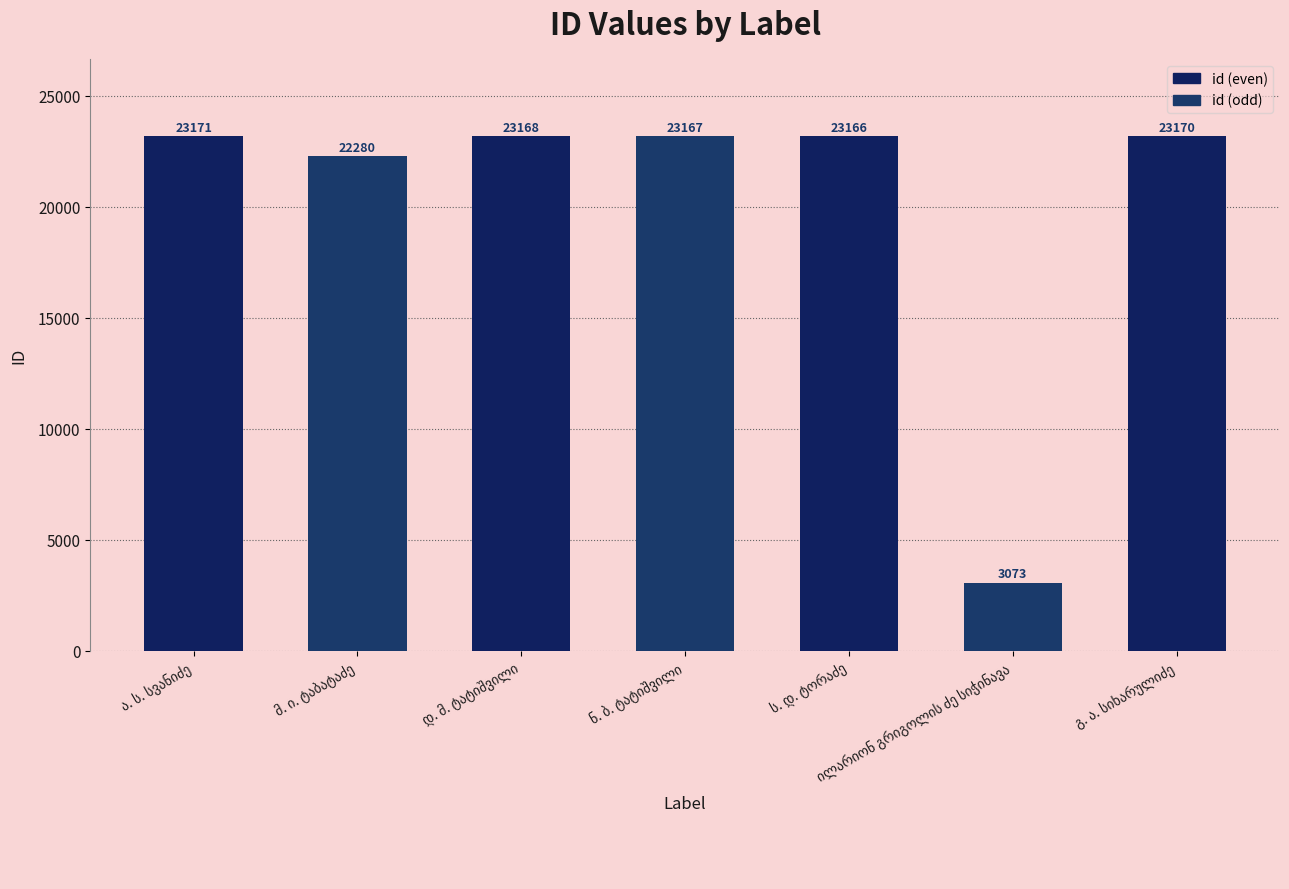

What is the value of the 1st bar from the left?

23171